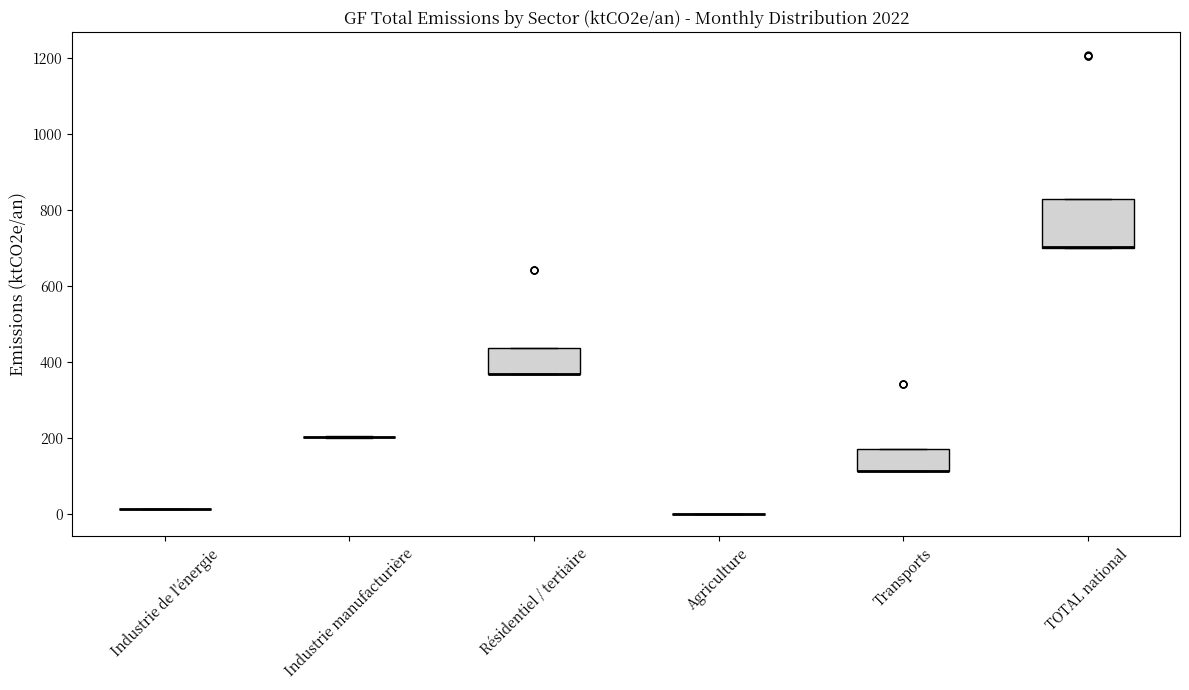

Reading left to right, transcribe this box plot: for each box, give where its median line is, the range the box spans, and where its two whiskers end, as read against the y-axis. The values are not printed on the chart, so give them approximately, as read against the axis.

Industrie de l'énergie: box collapsed to a line at 20, whiskers 20 to 20
Industrie manufacturière: box collapsed to a line at 200, whiskers 200 to 200
Résidentiel / tertiaire: median 360 (drawn on the box's lower edge), box 360 to 440, whiskers 360 to 440
Agriculture: box collapsed to a line at 0, whiskers 0 to 0
Transports: median 120 (drawn on the box's lower edge), box 120 to 180, whiskers 120 to 180
TOTAL national: median 700 (drawn on the box's lower edge), box 700 to 820, whiskers 700 to 820